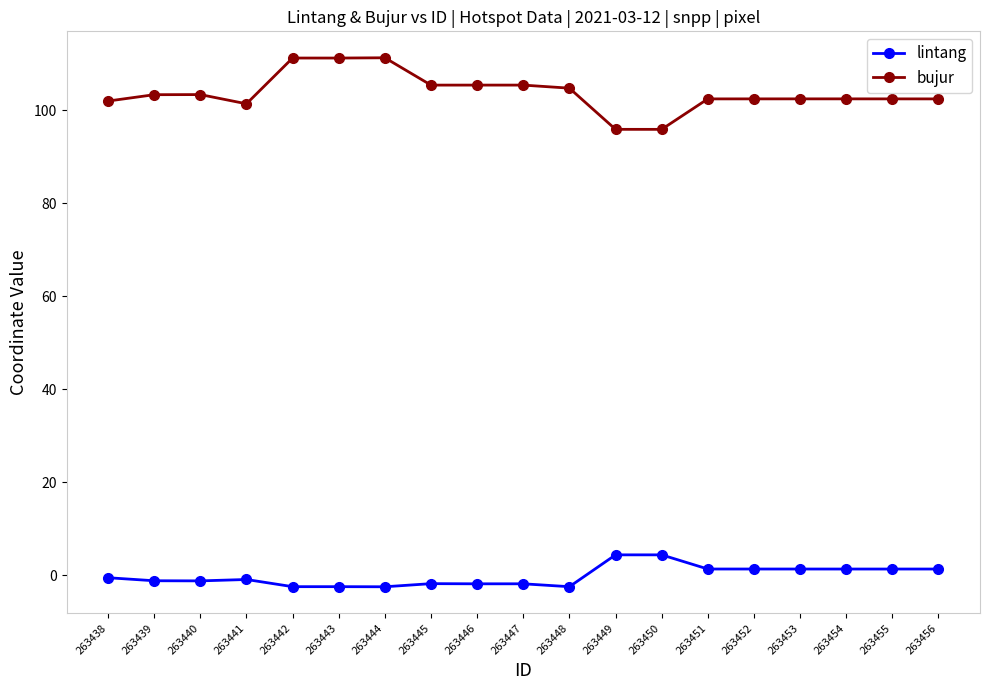

List the series in order of their overall mean, lowest first.

lintang, bujur